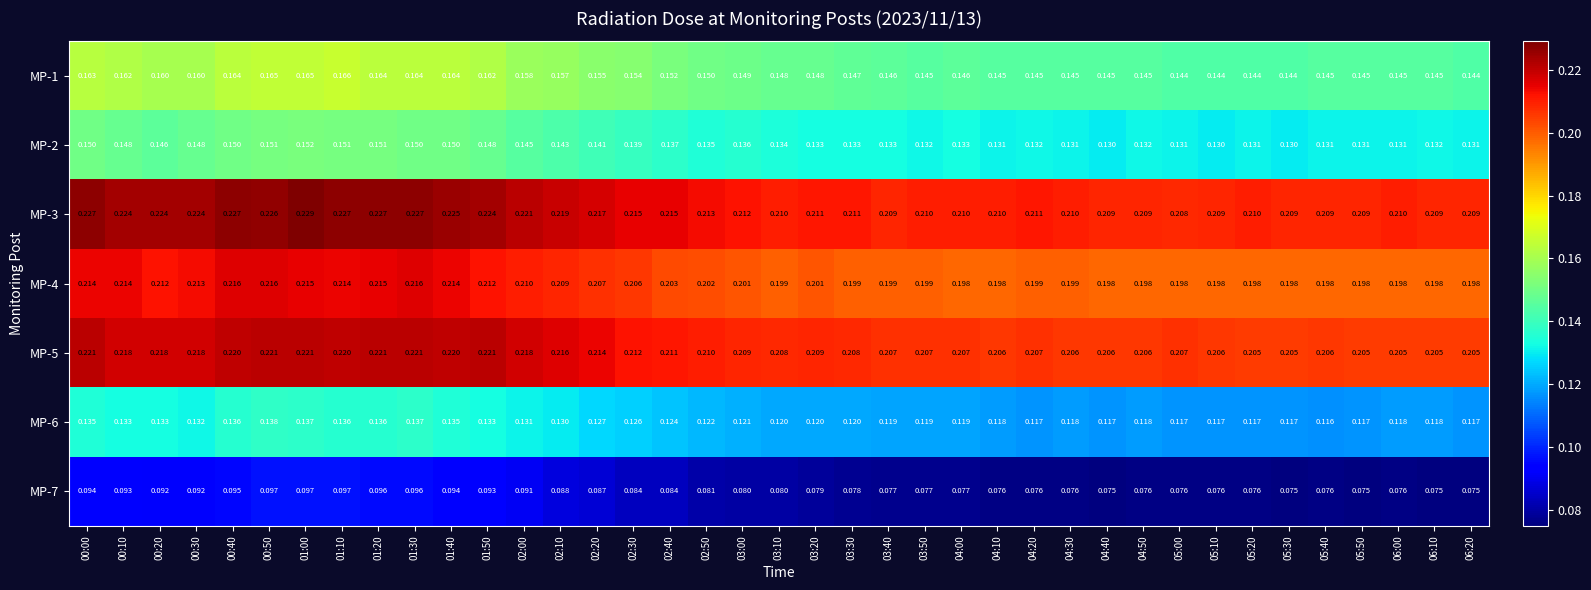

Is the value of MP-5 at 03:40 greater than the value of MP-6 at 01:50?

Yes